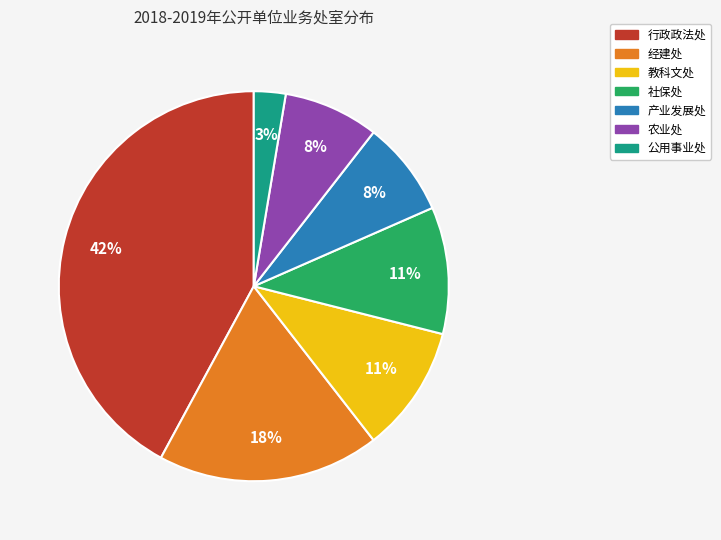

To the nearest percent, what is the average slice percentage?

14%